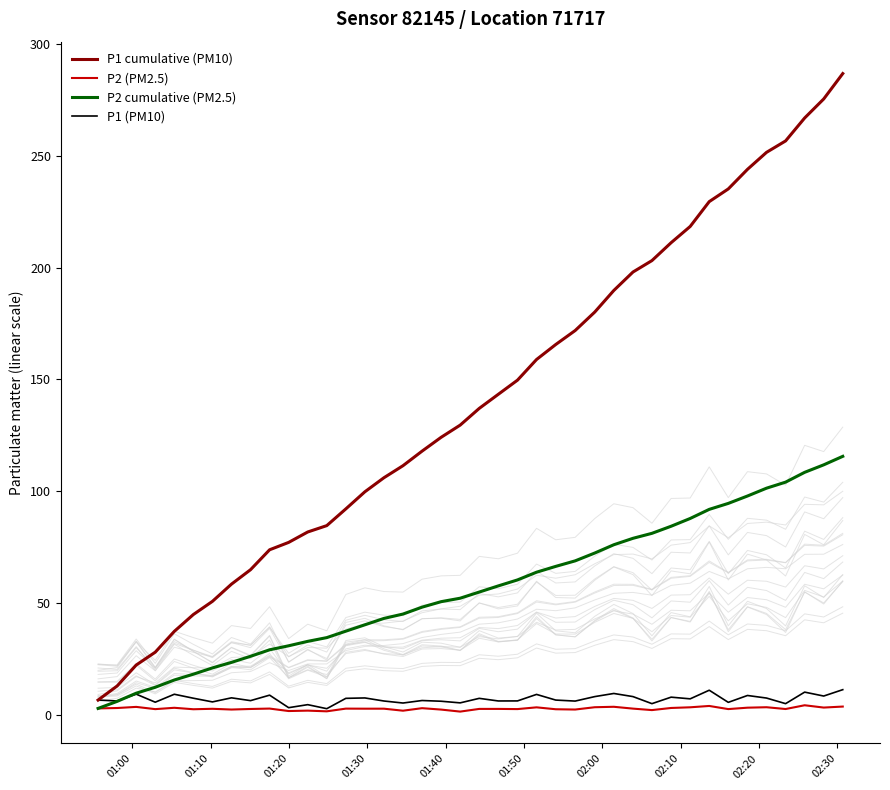

What is the difference between the maximum and minimum values in the P2 (PM2.5) series?

2.8